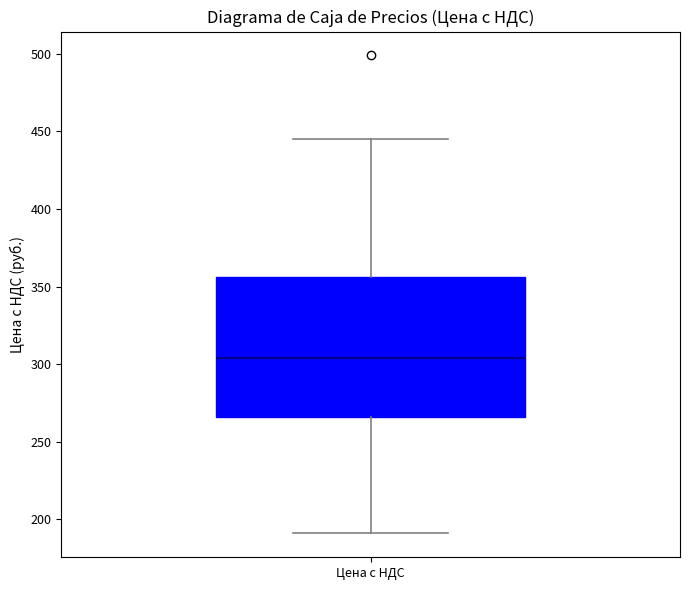

Transcribe this box plot: give where the median line is, the range the box spans, and where the two whiskers end, as read against the y-axis. The values are not printed on the chart, so give them approximately, as read against the axis.

median 305, box 265 to 355, whiskers 190 to 445